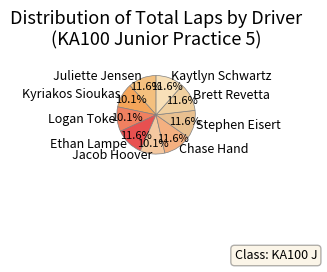

Between Ethan Lampe and Logan Toke, which is larger?

Ethan Lampe